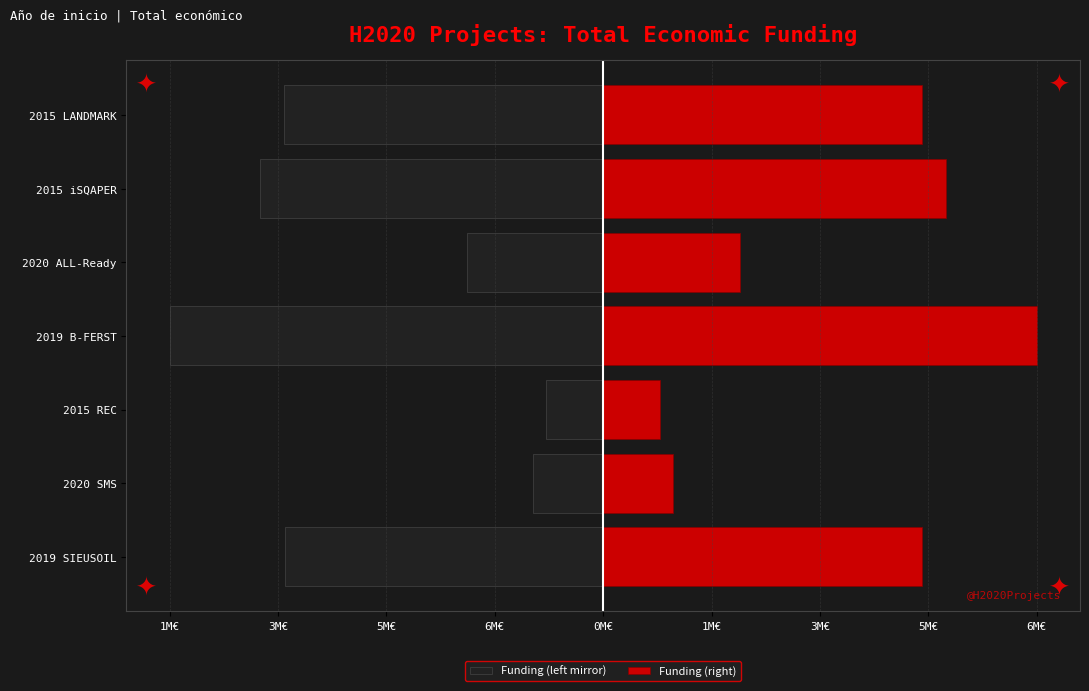

Read the Funding (right) value at 2015 REC.

895500